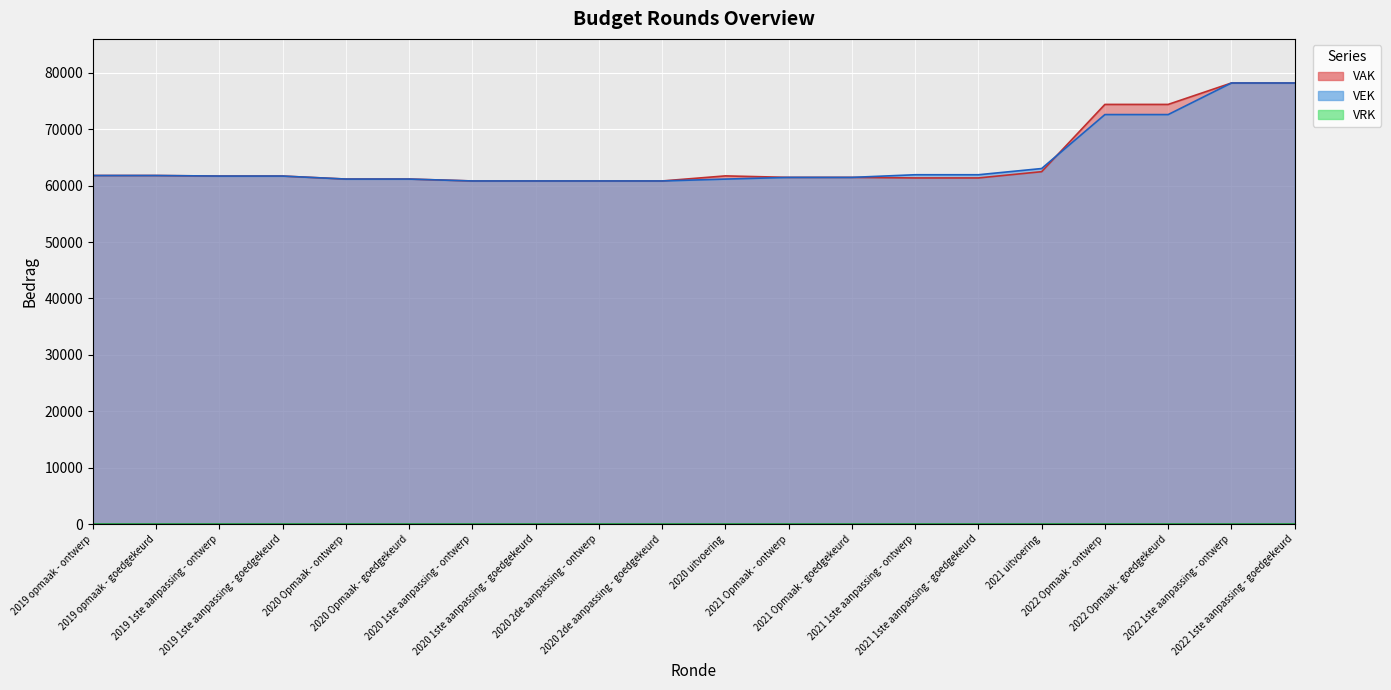

What is the maximum value for VEK?

78190